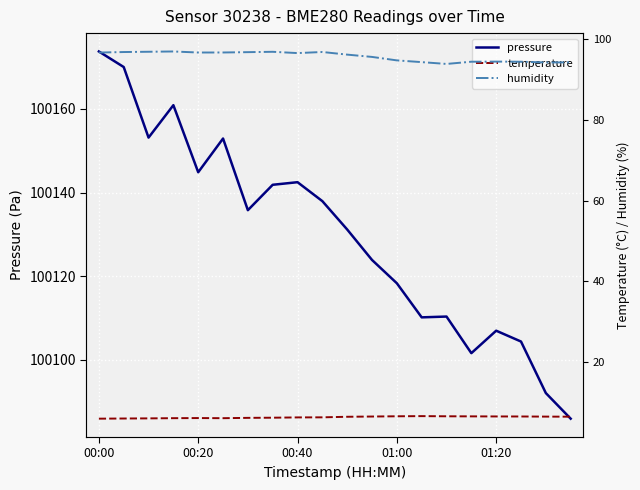

Which category has the highest value across all series?

00:00